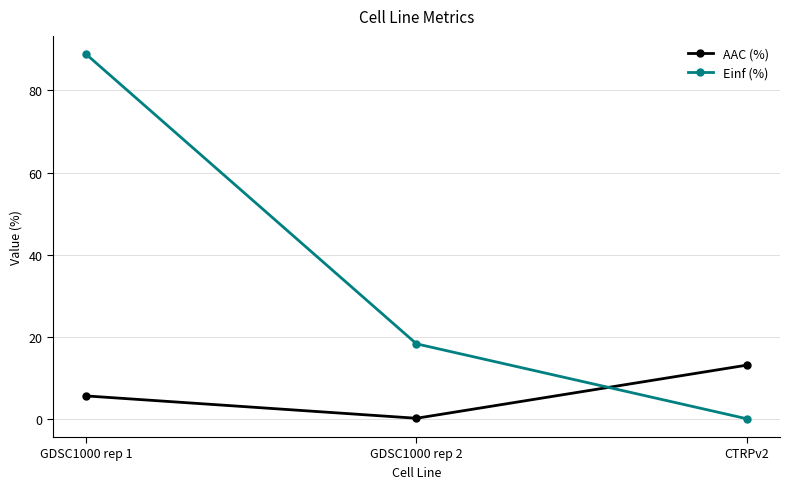

At which label is Einf (%) closest to 44?

GDSC1000 rep 2